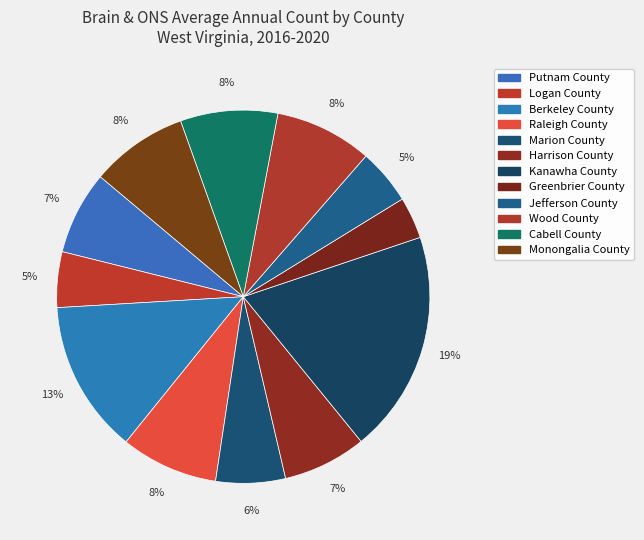

How many segments does this pie chart have?

12